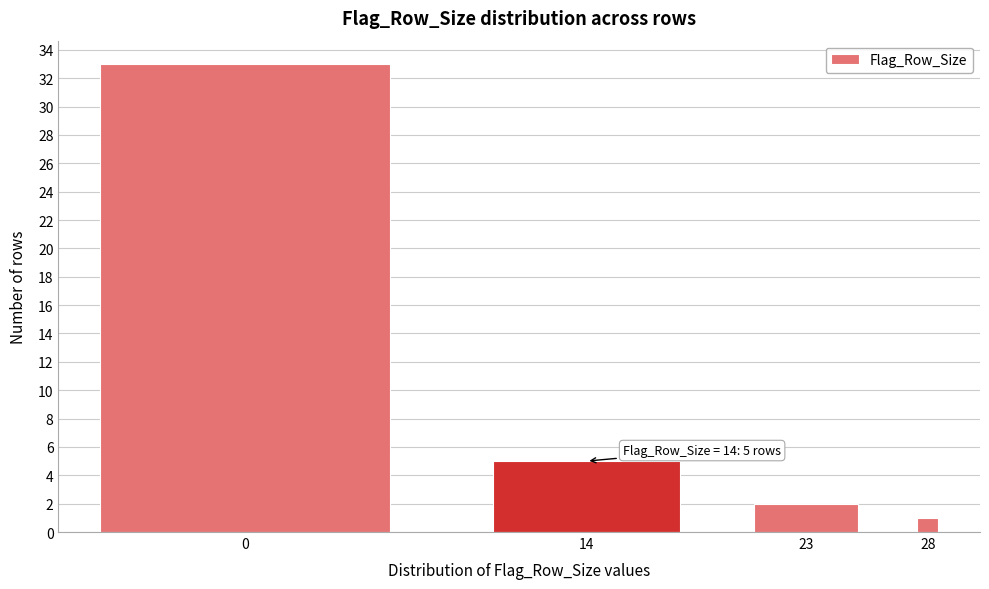

Reading right to left, list all the values displayed in this chart.

28=1	23=2	14=5	0=33